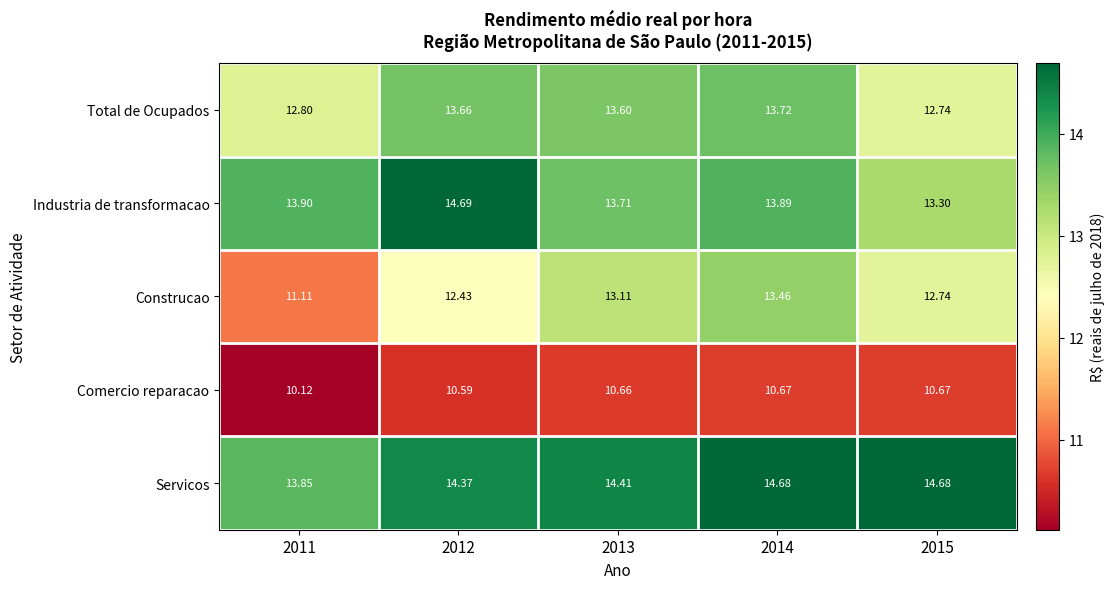

Which series has the largest total across all categories?

Servicos